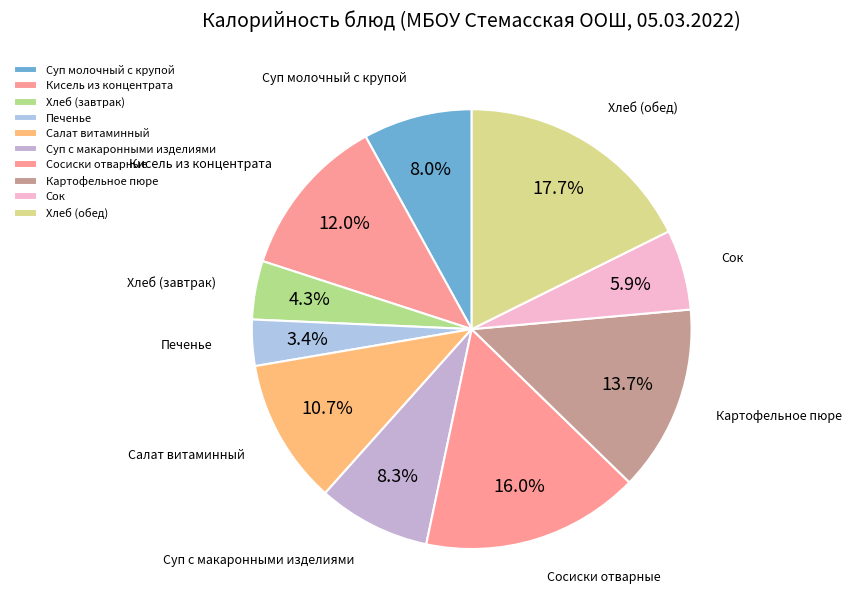

The Хлеб (обед) slice represents 30% of the pie. True or false?

False